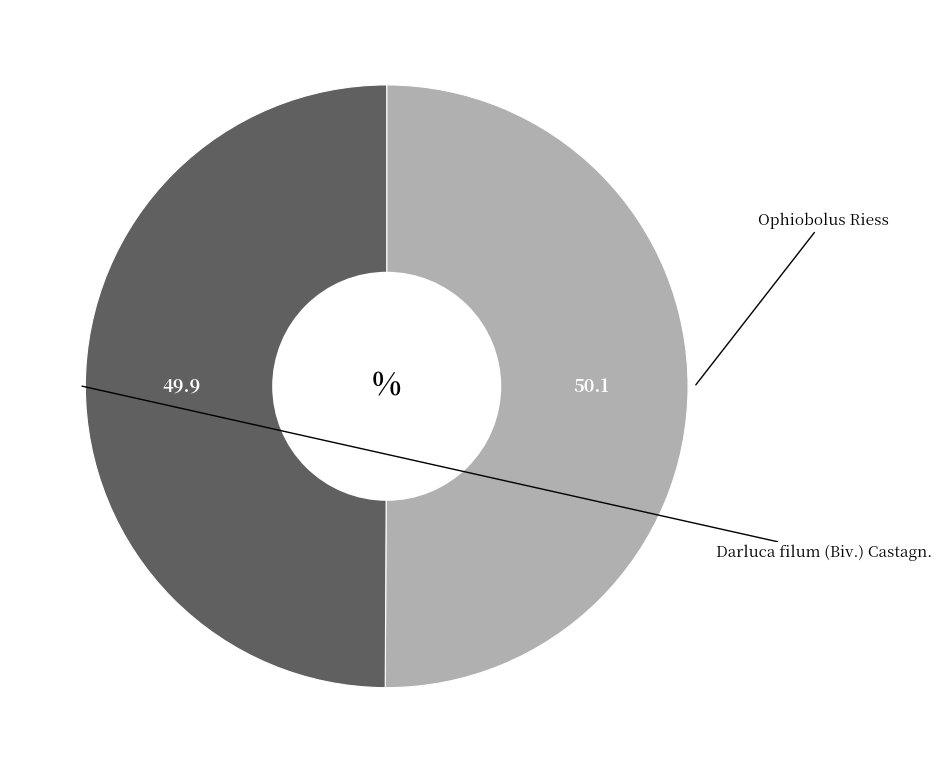

Between Ophiobolus Riess and Darluca filum (Biv.) Castagn., which is larger?

Ophiobolus Riess